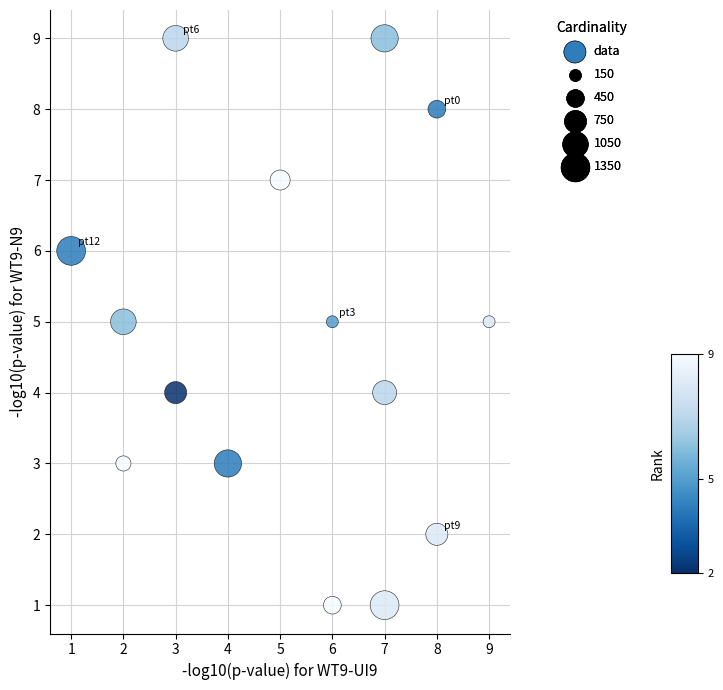

What is the range of X values (max minus min)?

8